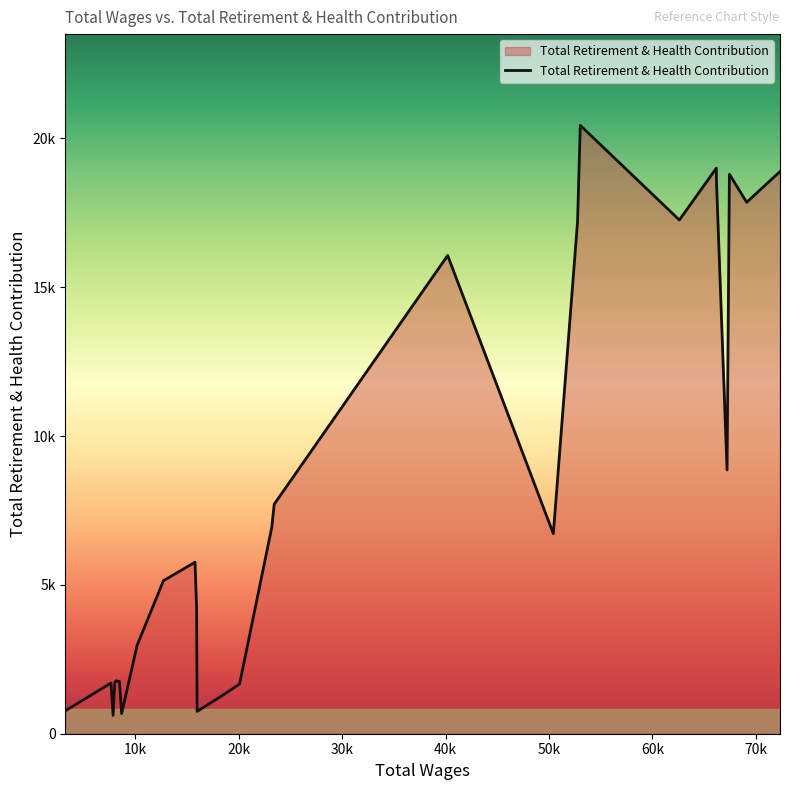

How many categories are shown in the chart?

29